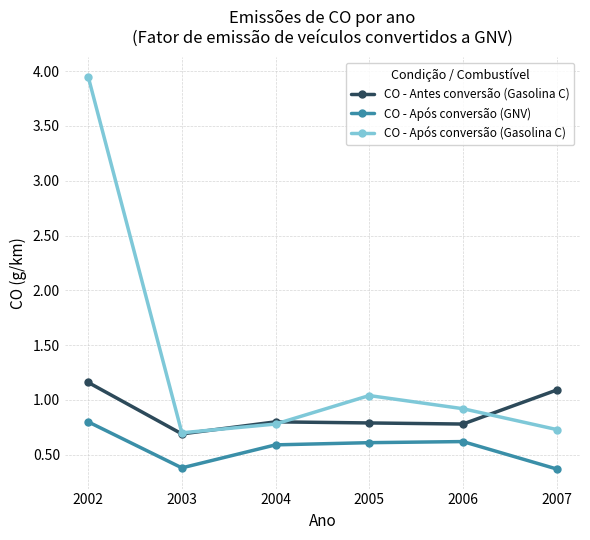

Is the value of CO - Após conversão (GNV) at 2003 greater than the value of CO - Antes conversão (Gasolina C) at 2006?

No